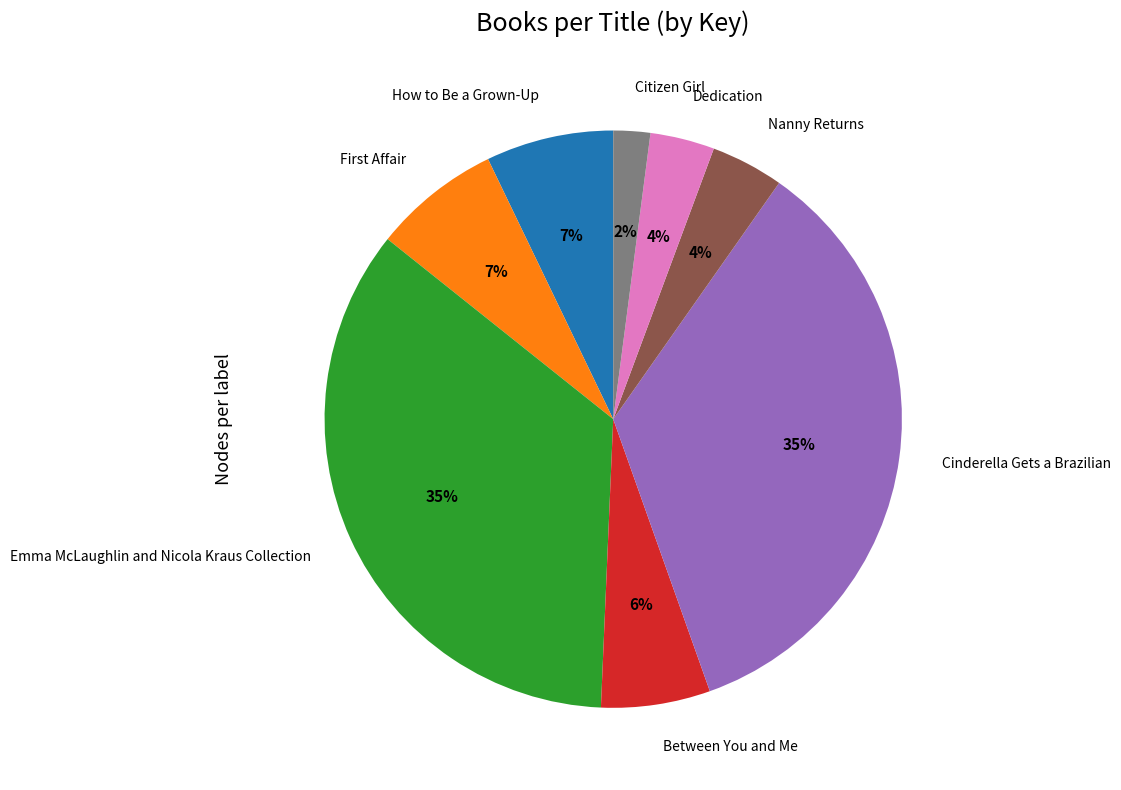

Is there a majority slice in this chart?

No